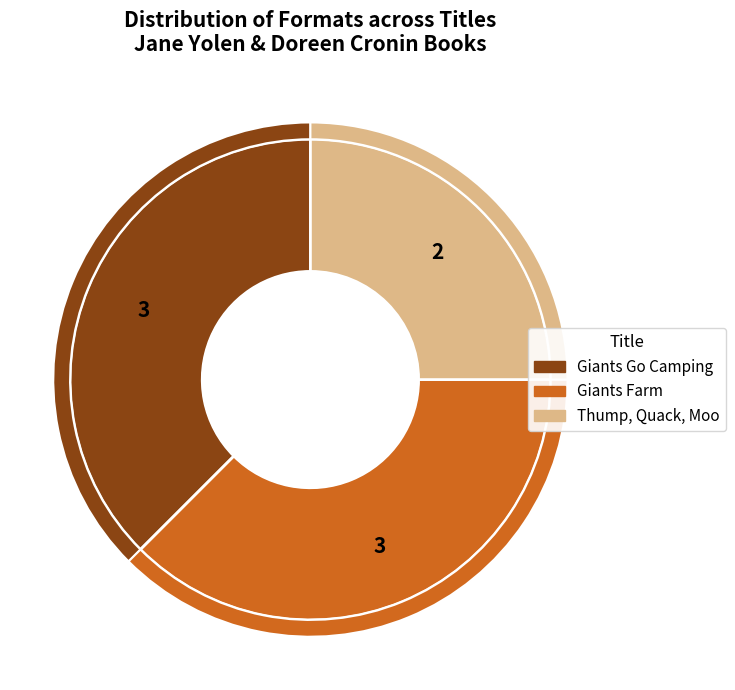

Count the number of slices in the pie.

3